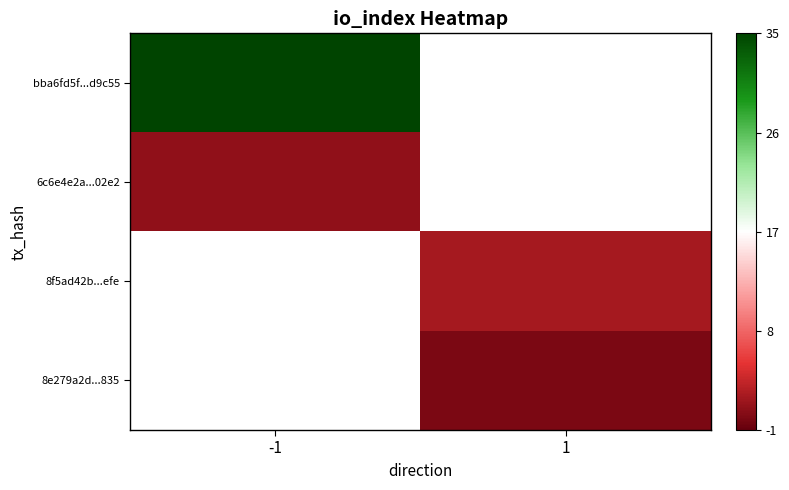

How many series are shown in this chart?

4